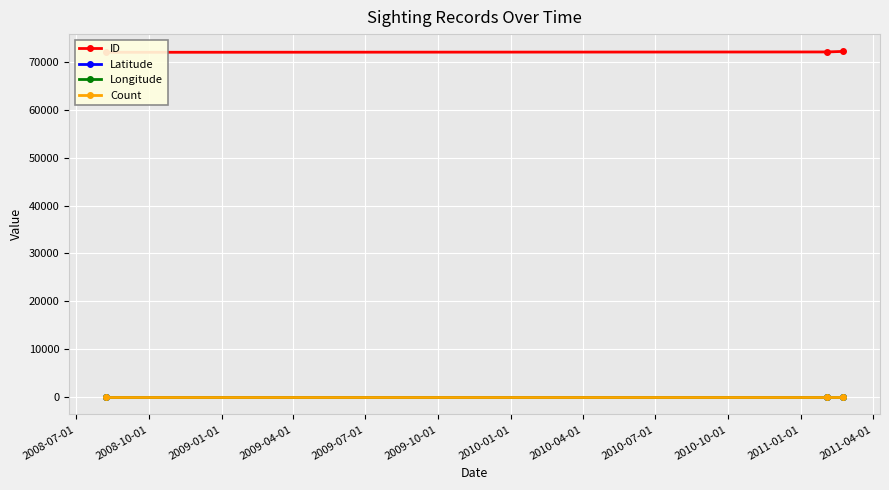

Count the number of data series in this chart.

4